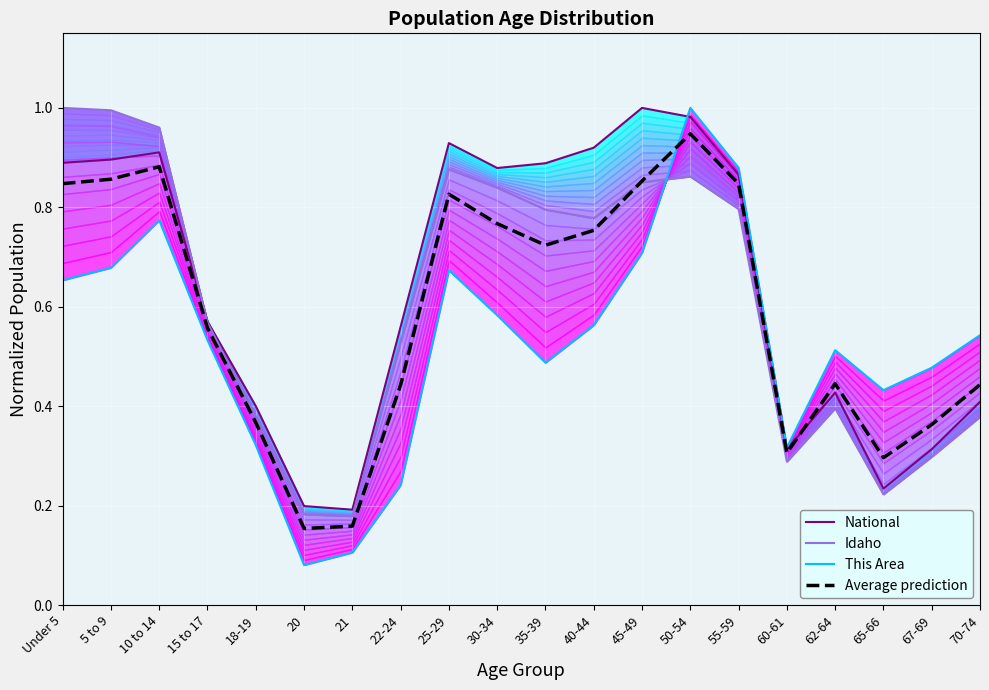

What is the average value of the Idaho series?

0.6